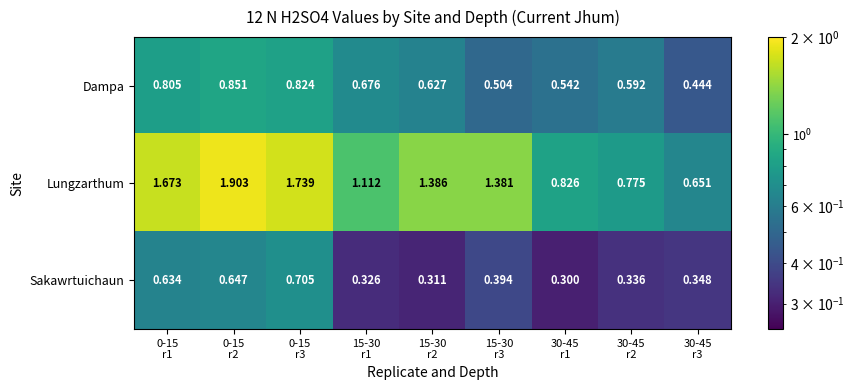

Rank the series by their maximum value, from lowest to highest.

Sakawrtuichaun, Dampa, Lungzarthum